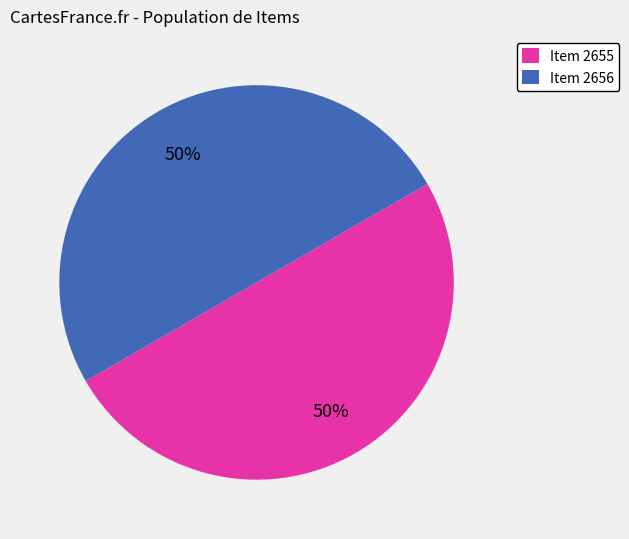

The Item 2655 slice represents 59% of the pie. True or false?

False